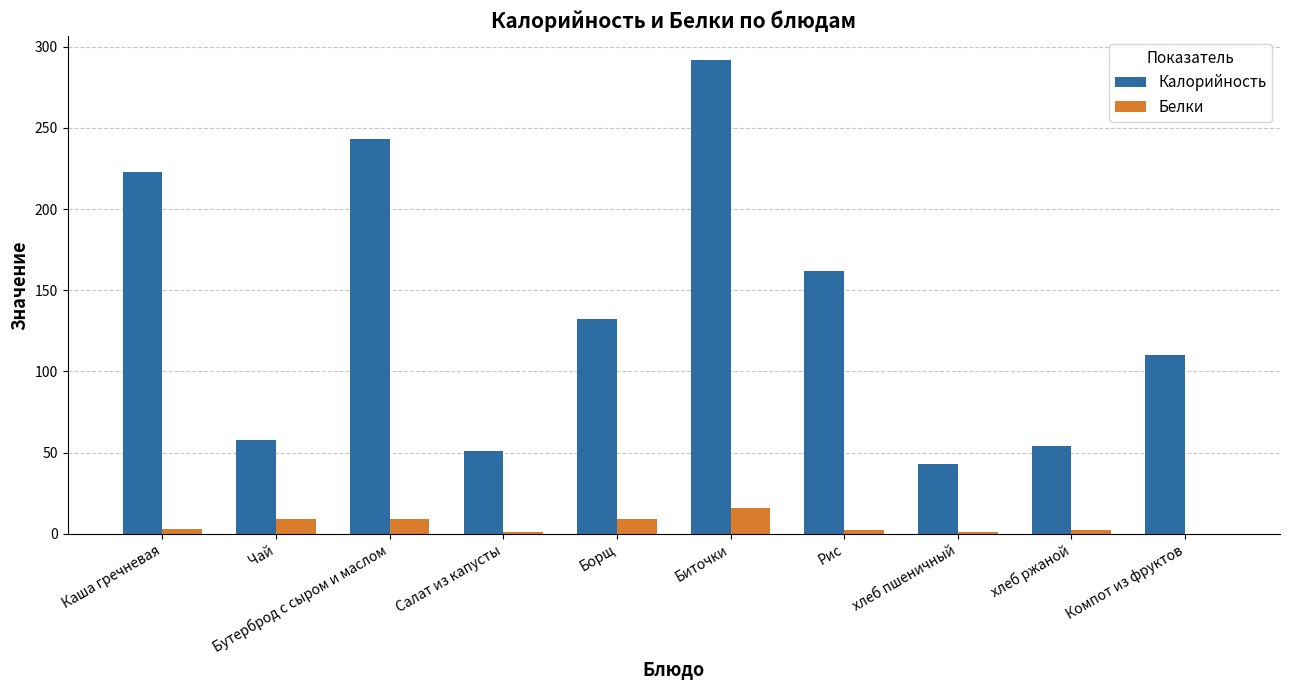

Which category has the highest value in the Калорийность series?

Биточки